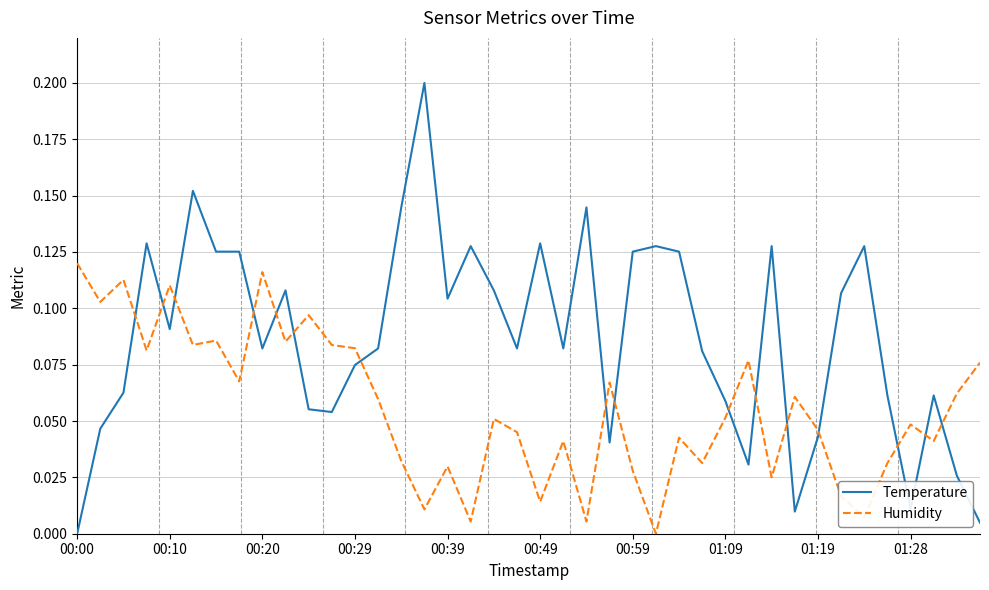

Which series has the largest range (max minus min)?

Temperature